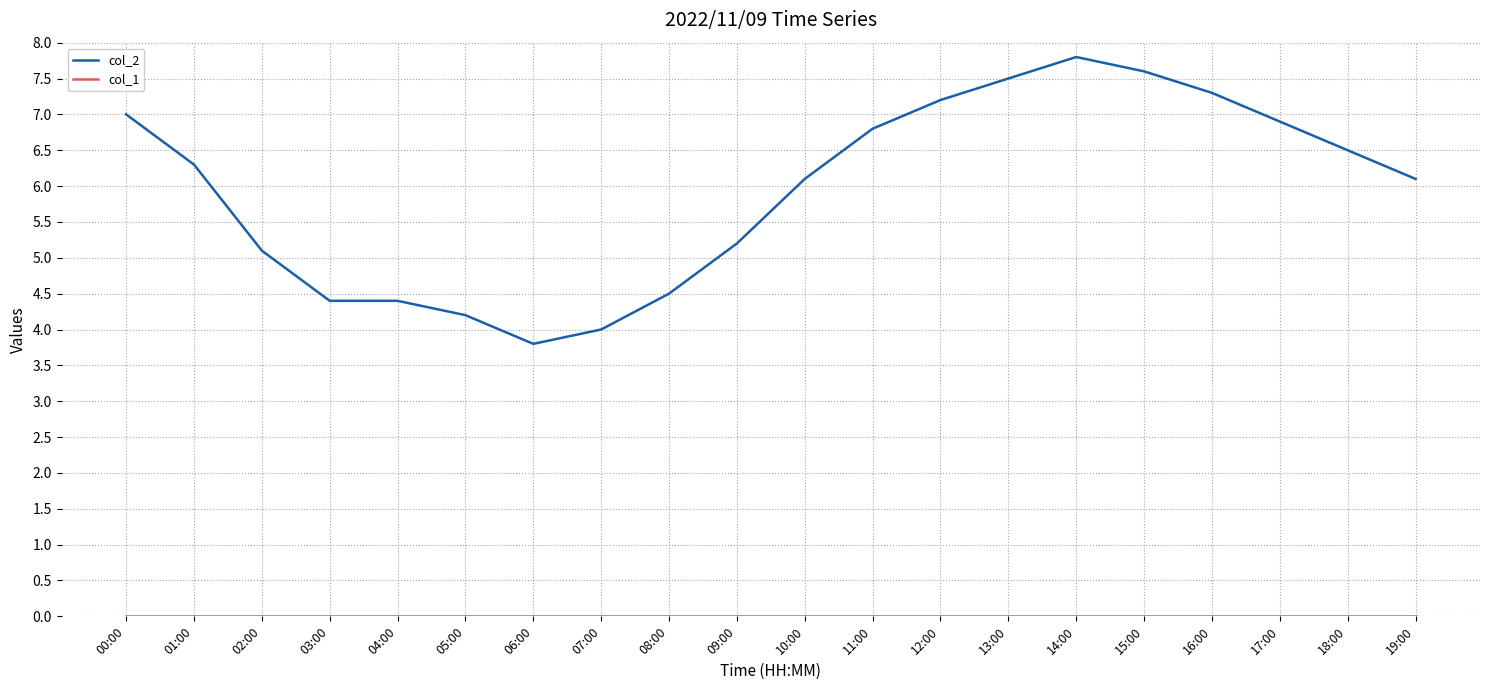

The value of col_2 at 11:00 is 6.8. True or false?

True